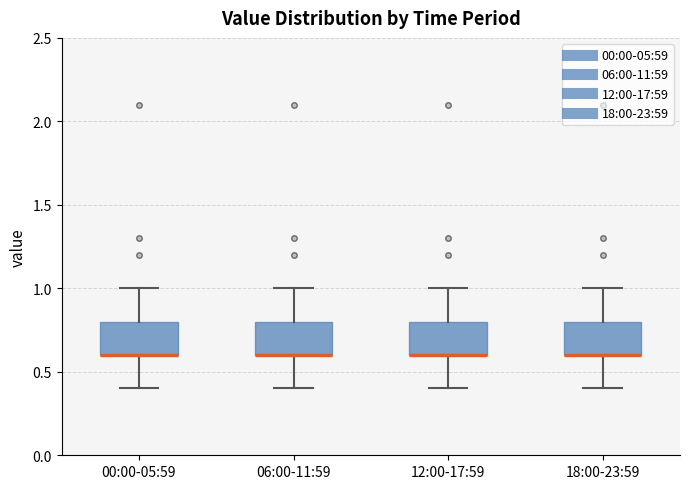

Reading left to right, transcribe this box plot: for each box, give where its median line is, the range the box spans, and where its two whiskers end, as read against the y-axis. The values are not printed on the chart, so give them approximately, as read against the axis.

00:00-05:59: median 0.6 (drawn on the box's lower edge), box 0.6 to 0.8, whiskers 0.4 to 1.0
06:00-11:59: median 0.6 (drawn on the box's lower edge), box 0.6 to 0.8, whiskers 0.4 to 1.0
12:00-17:59: median 0.6 (drawn on the box's lower edge), box 0.6 to 0.8, whiskers 0.4 to 1.0
18:00-23:59: median 0.6 (drawn on the box's lower edge), box 0.6 to 0.8, whiskers 0.4 to 1.0